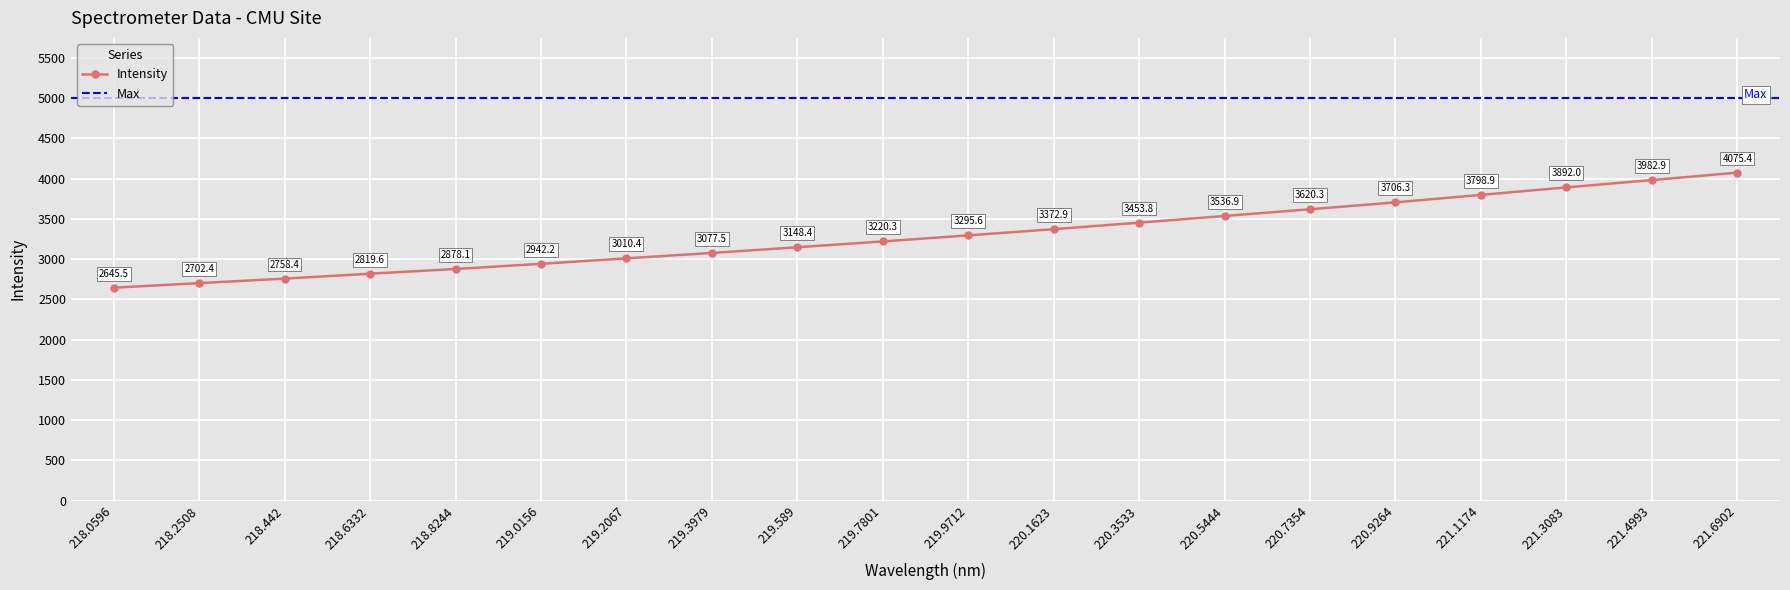

Read the value at 220.9264.

3706.3